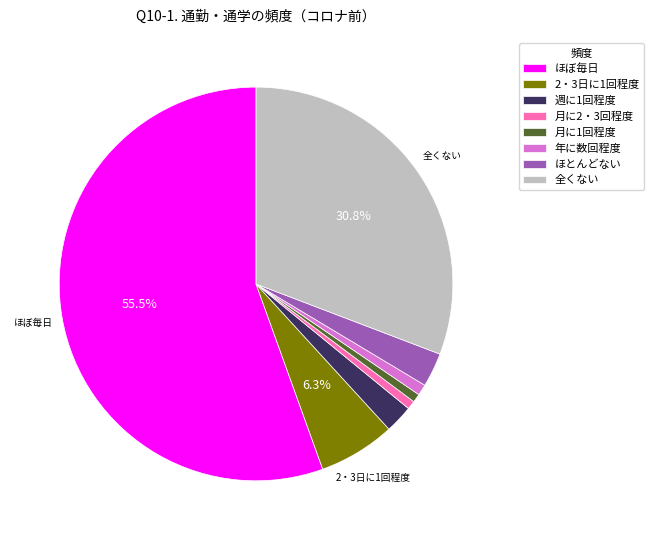

The 週に1回程度 slice represents 2% of the pie. True or false?

True